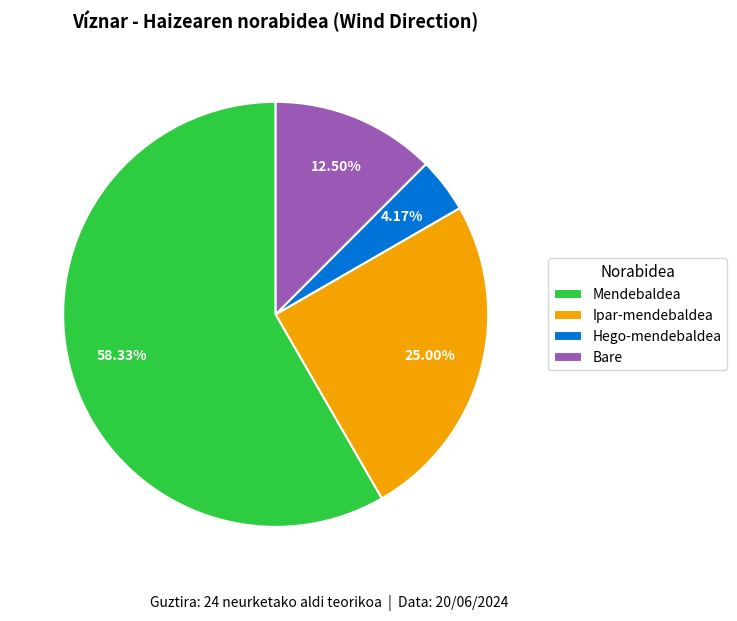

To the nearest percent, what percentage of the pie is Mendebaldea?

58%